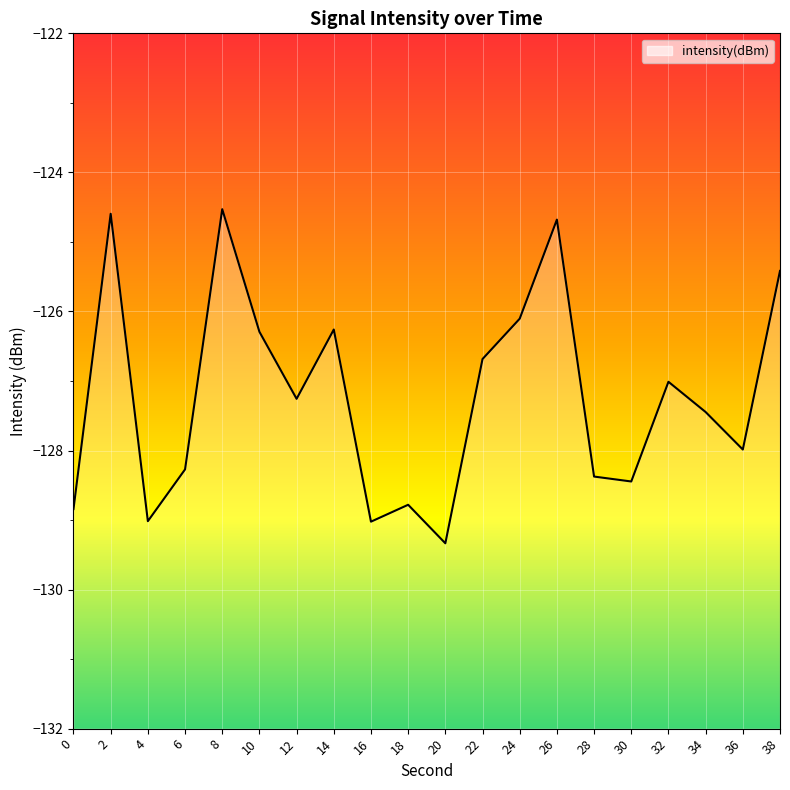

How many lines are shown in the chart?

1